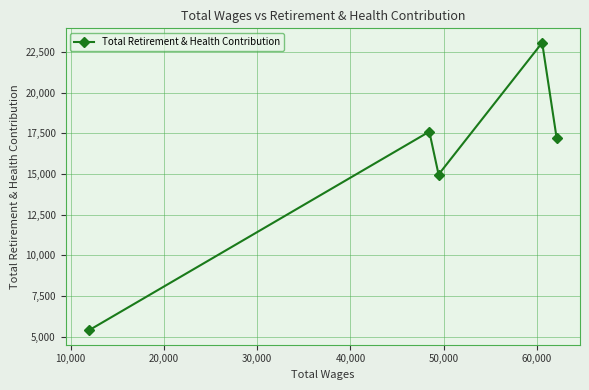

How many data points are less than 17222?

2